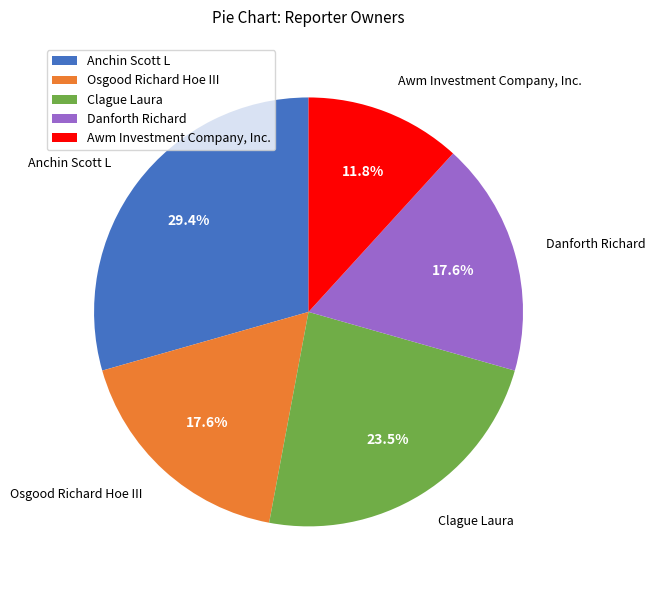

Do Osgood Richard Hoe III and Anchin Scott L together represent more than half of the pie?

No